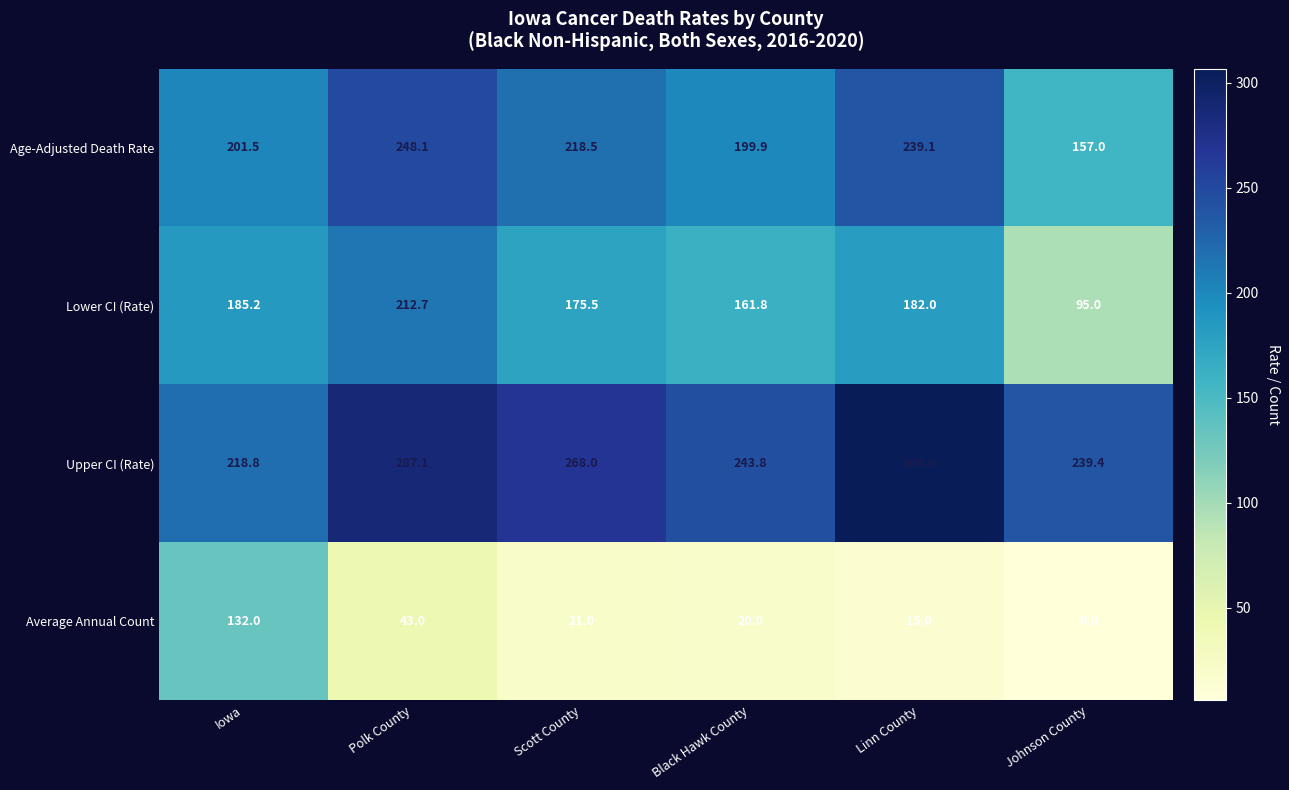

What is the spread (max minus min) of values at Iowa?

86.8